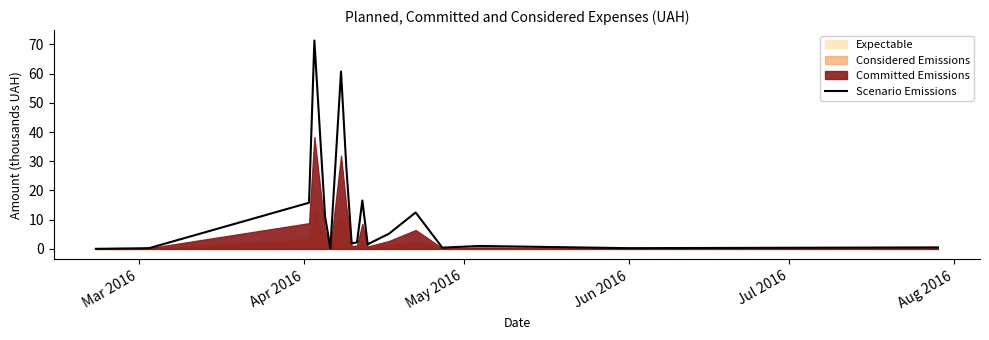

What is the maximum value for Scenario Emissions?

71.3